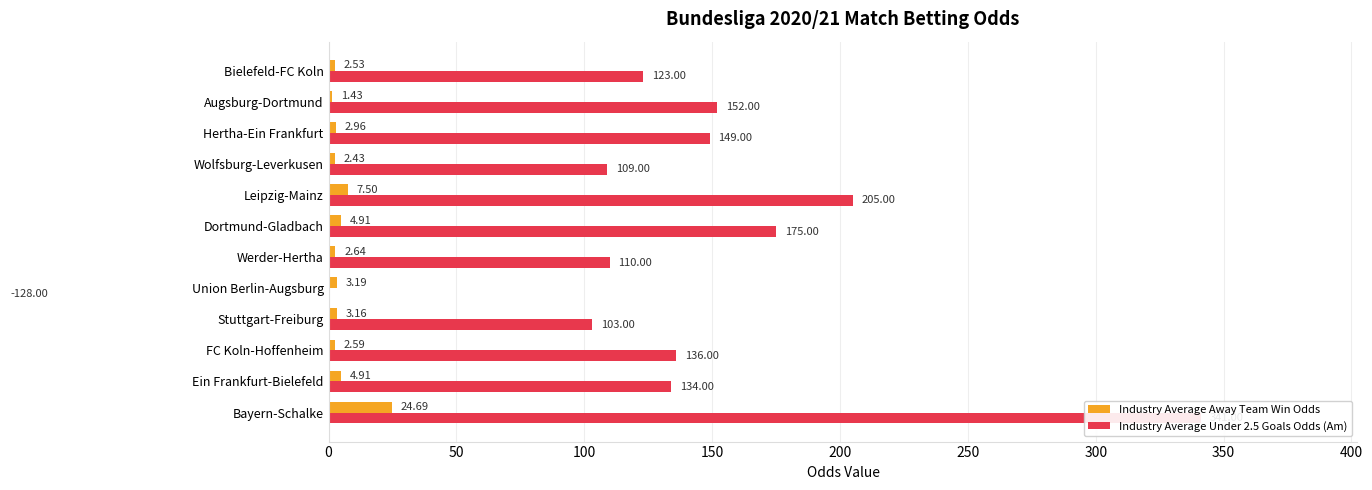

The Industry Average Under 2.5 Goals Odds (Am) series shows 197.6 at 50. True or false?

False